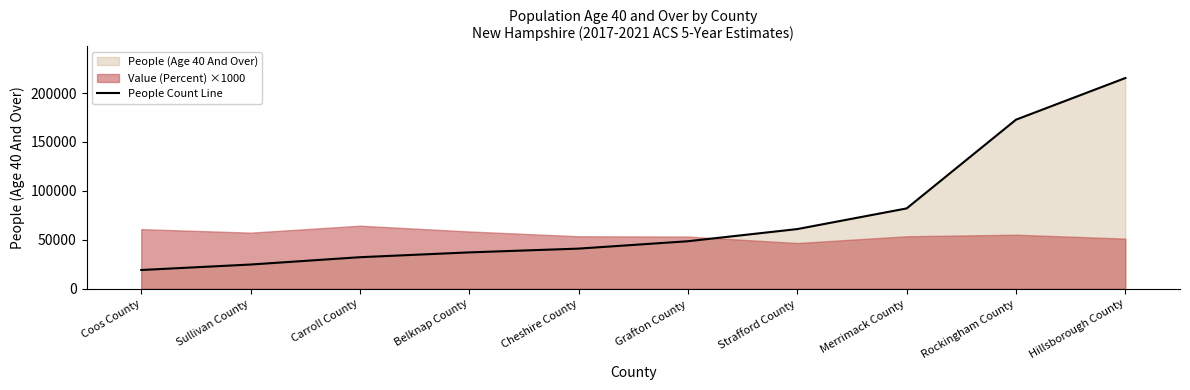

What is the difference between the maximum and second lowest values?

190676